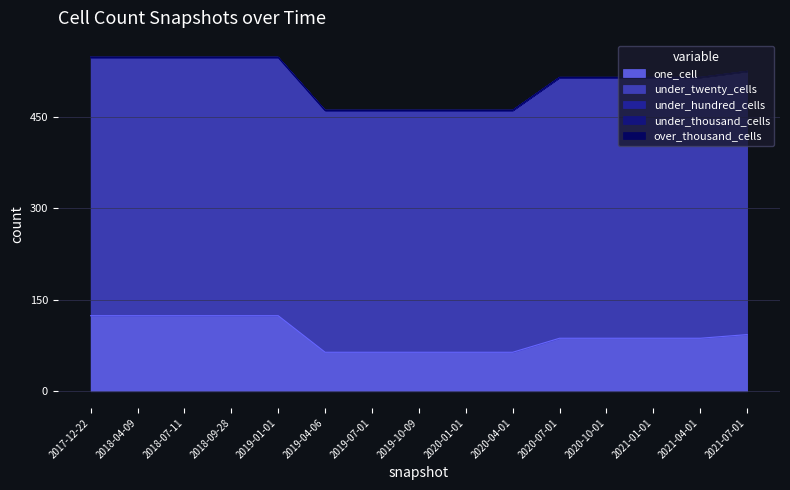

What is the total value across all series at 2019-01-01?

548